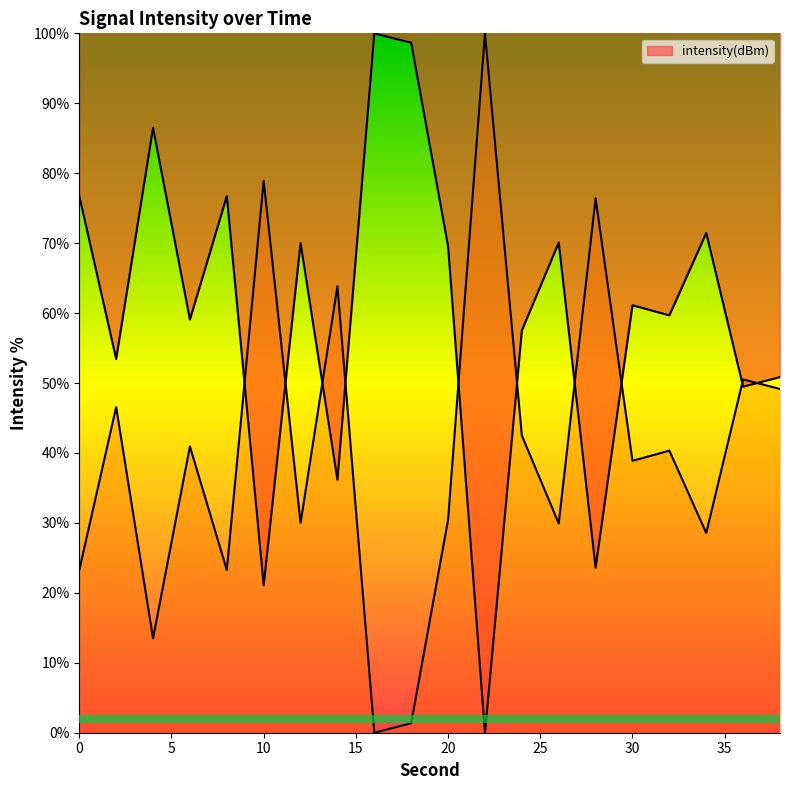

The chart shows a value of 86.5 at 4. True or false?

True